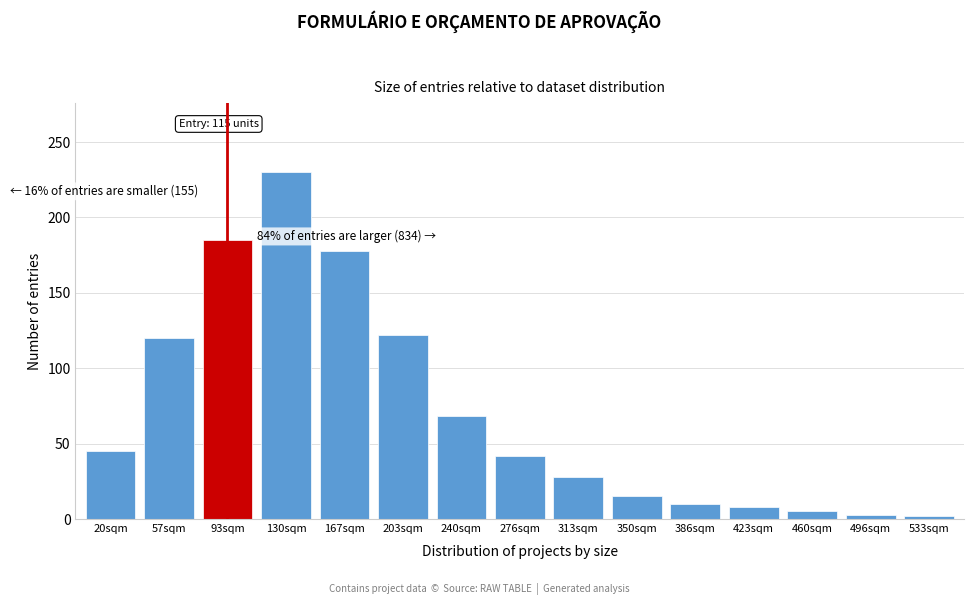

What is the label of the 11th bar from the right?

167sqm